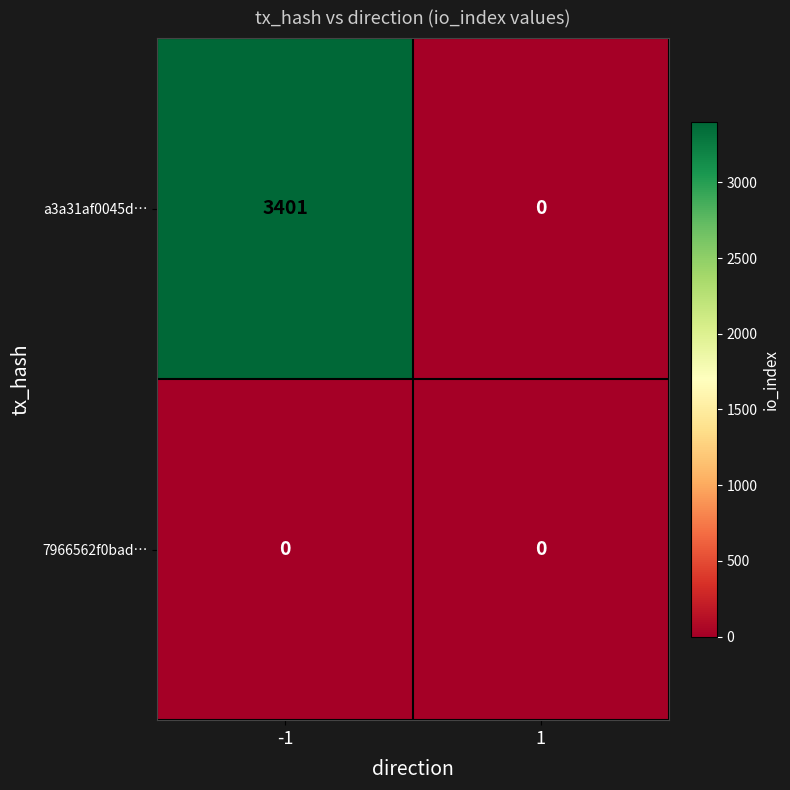

Between -1 and 1, which series saw the biggest shift?

a3a31af0045d…